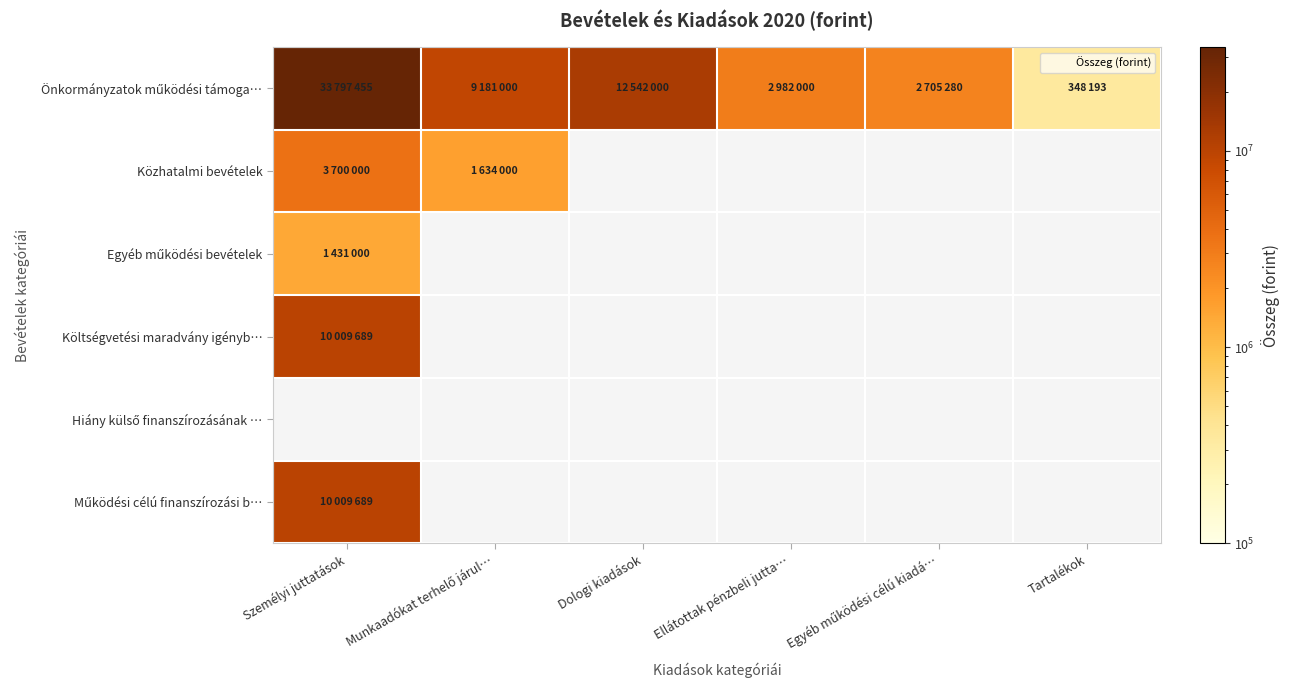

At which label does Költségvetési maradvány igényb… reach its minimum?

Személyi juttatások